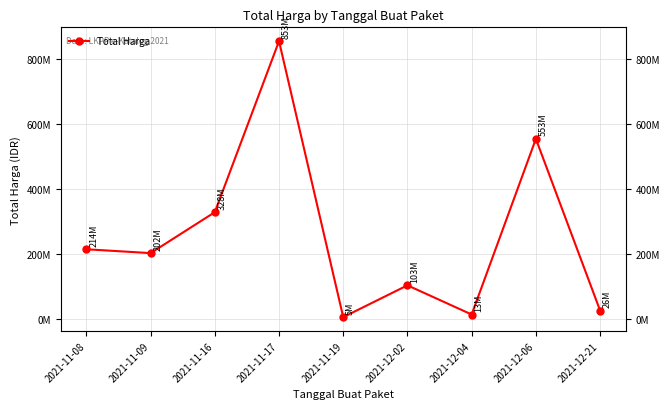

What is the value of the 5th point from the left?

5267600